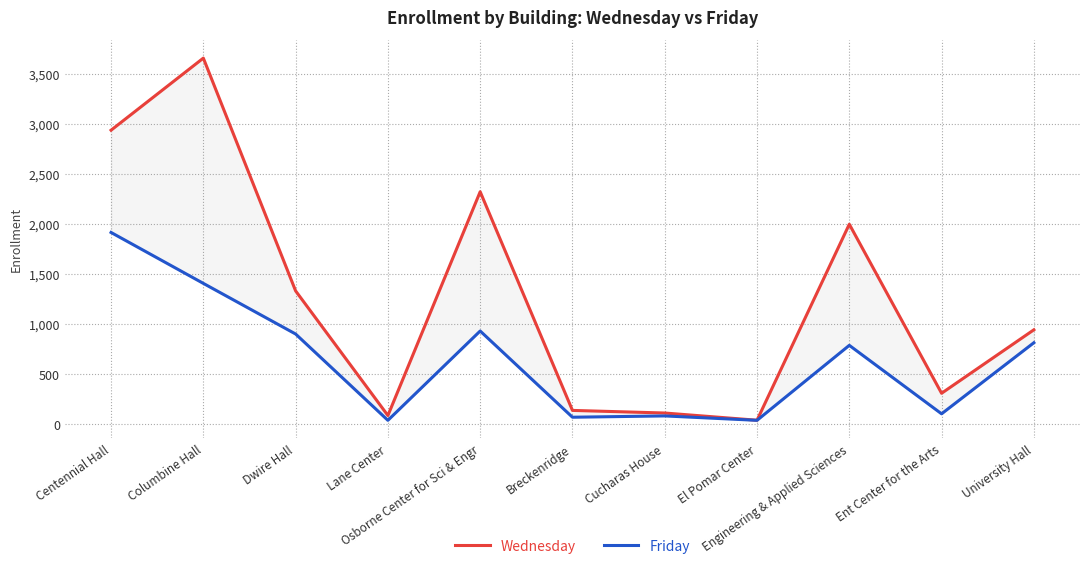

What is the difference between the maximum and second lowest values in the Wednesday series?

3565